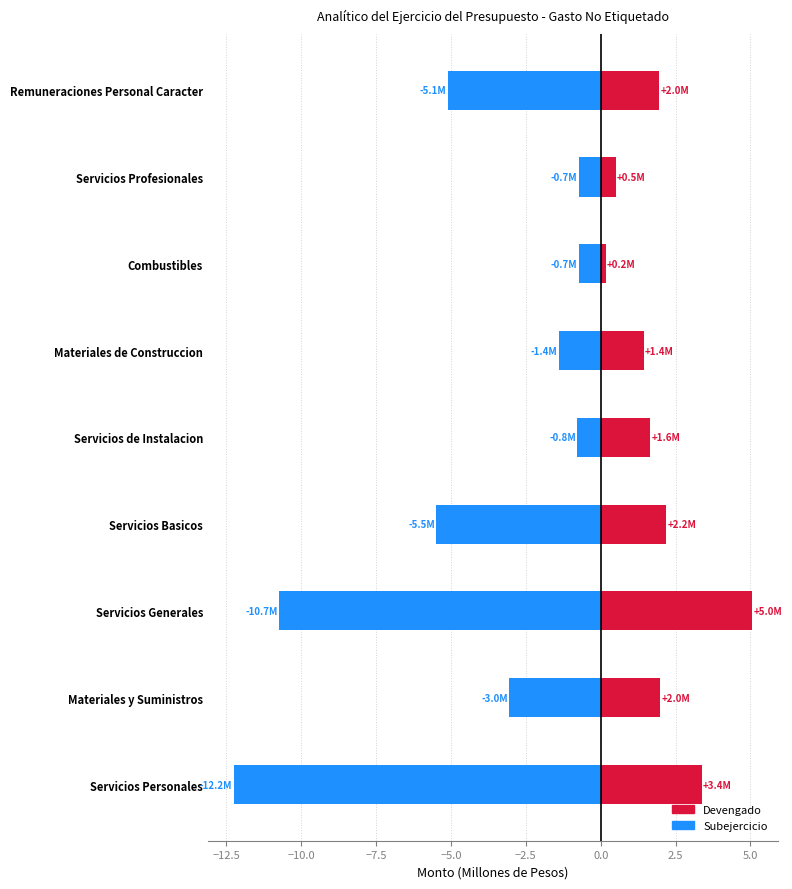

Rank the series at Servicios Profesionales from lowest to highest value.

Subejercicio, Devengado